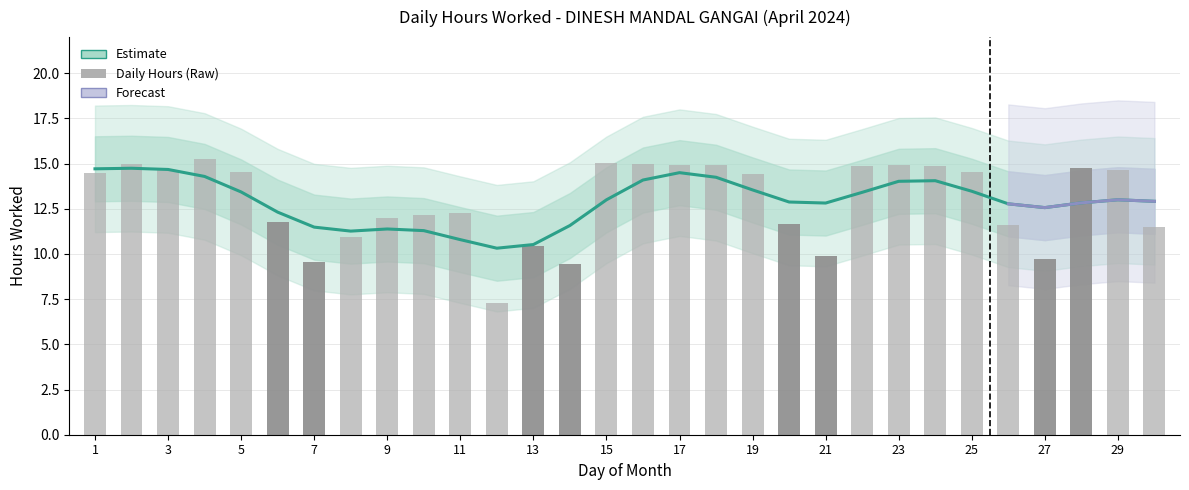

What is the difference between the second highest and second lowest values?

5.6